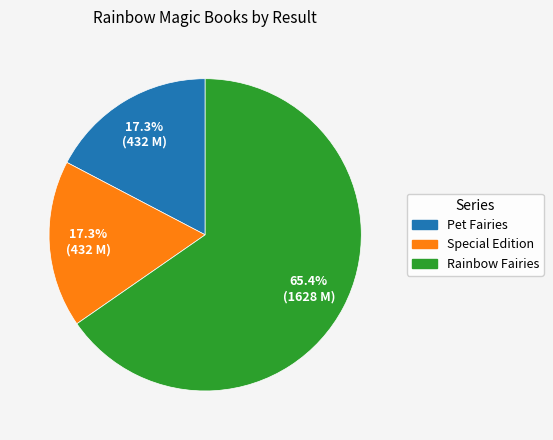

Does any single category account for the majority?

Yes